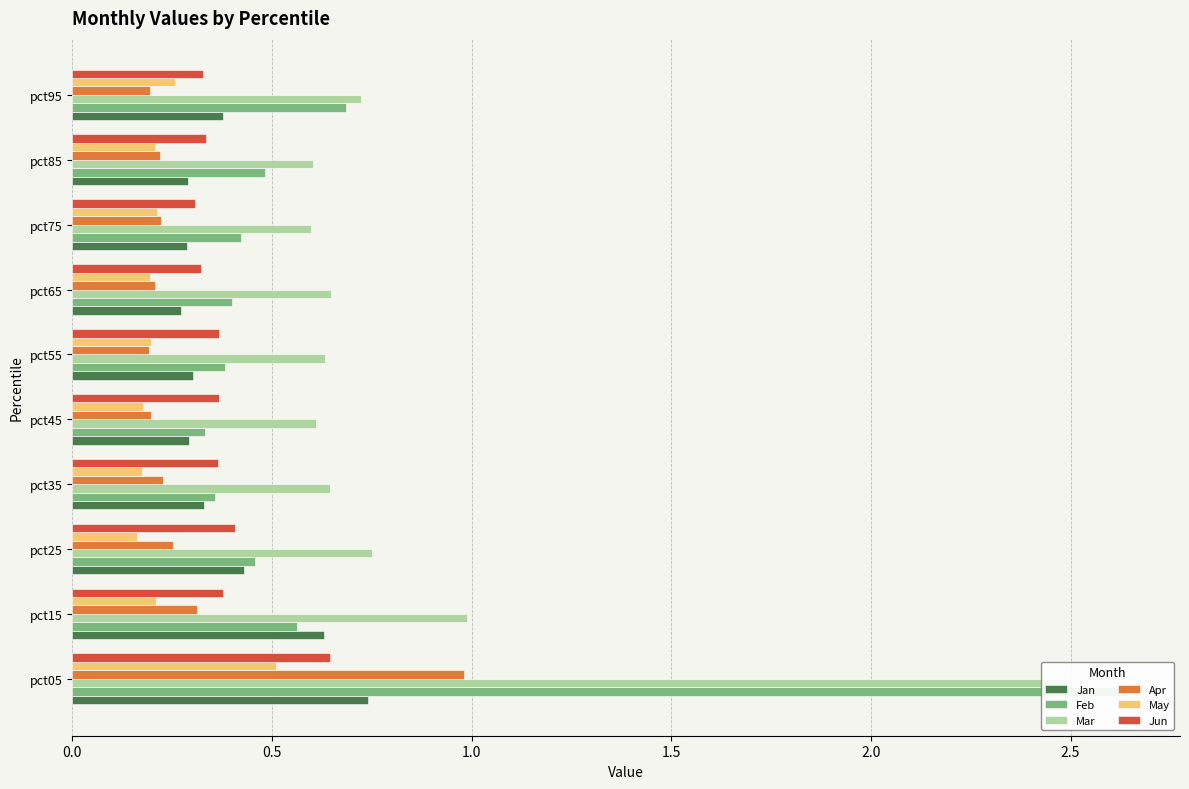

Is it true that Feb equals 0.5 at pct85?

True